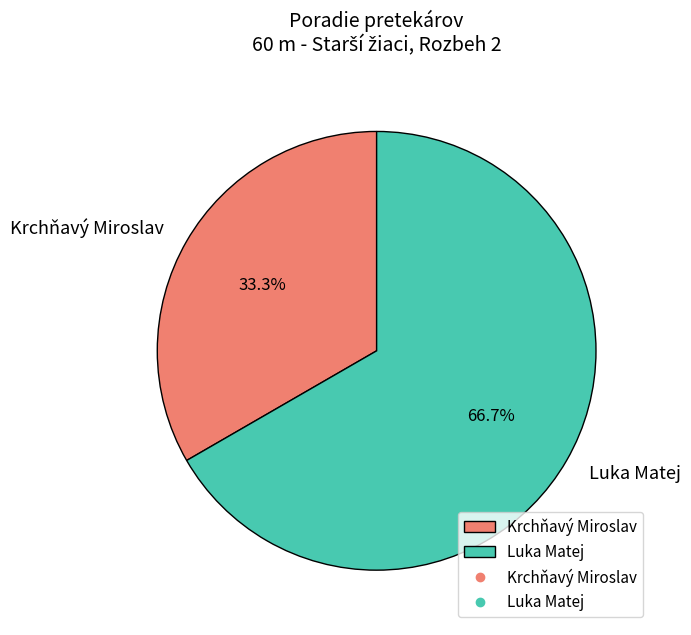

Approximately how many times larger is the value at Luka Matej compared to Krchňavý Miroslav?

2.0